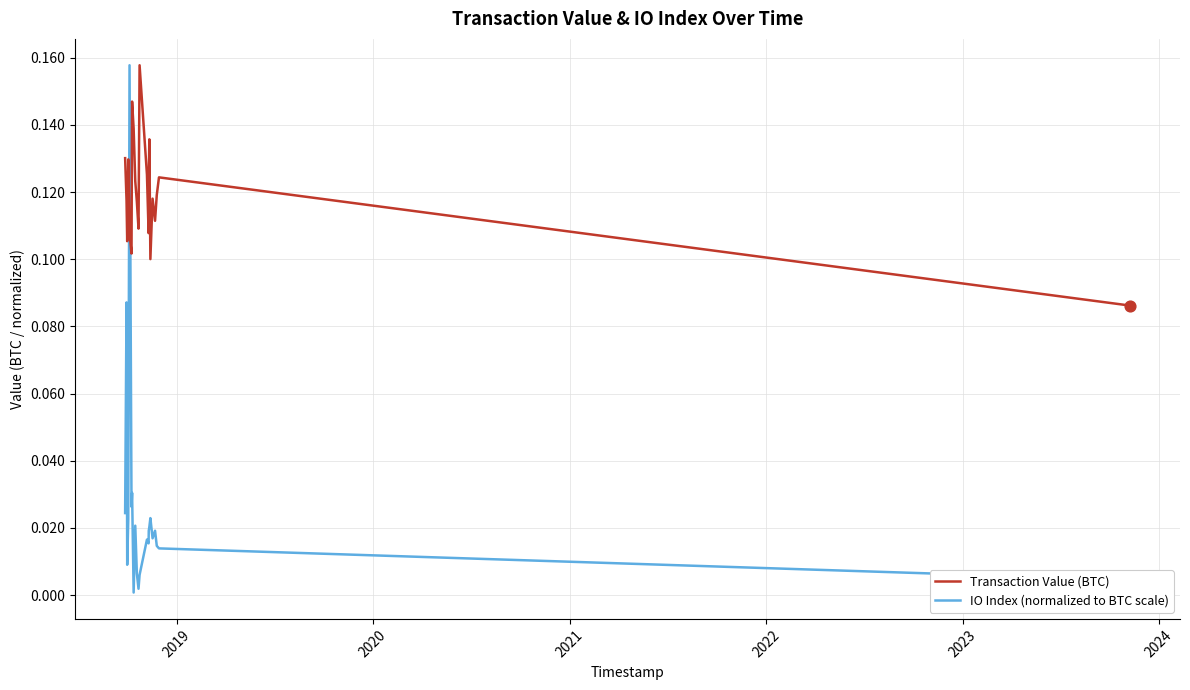

Which series has the widest spread of values?

IO Index (normalized to BTC scale)